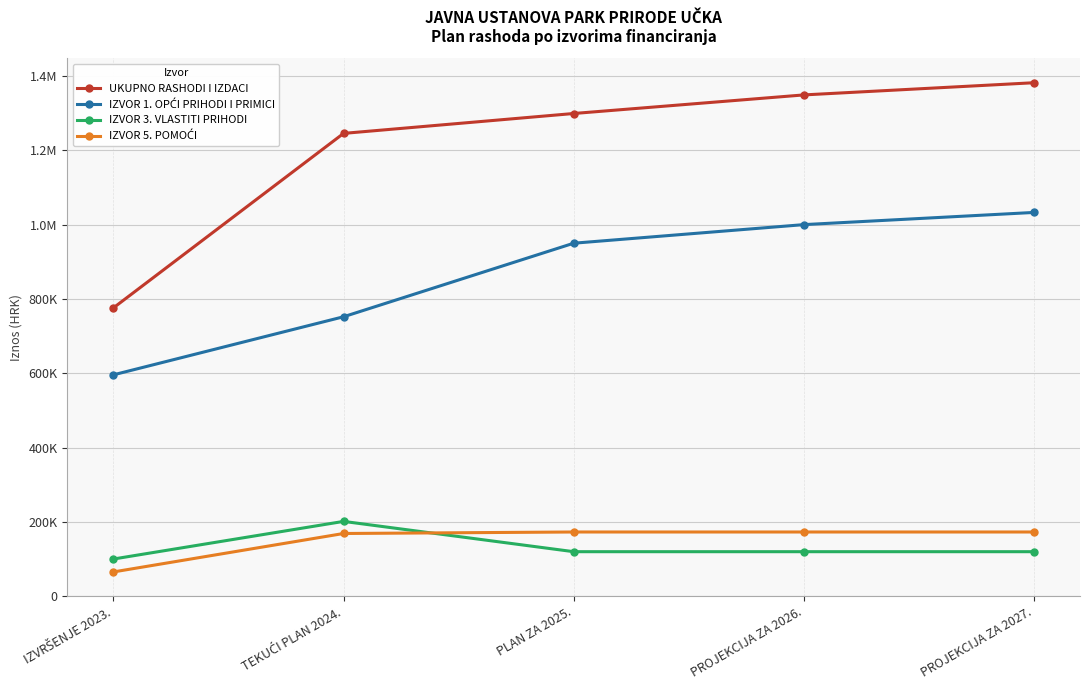

Does the chart have visible grid lines?

Yes